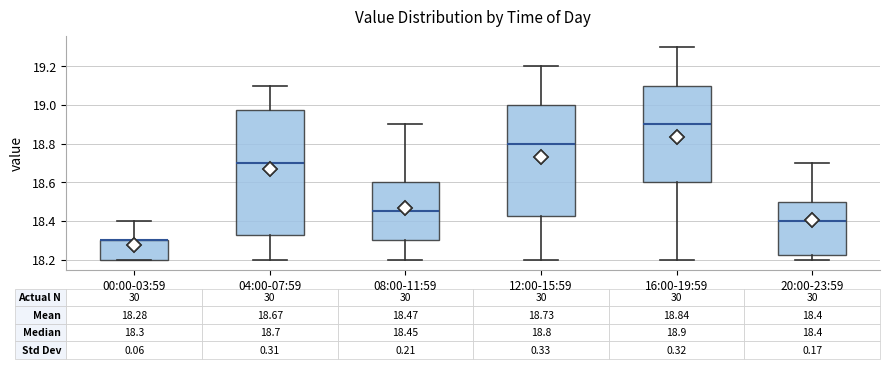

Comparing the boxes themselves (not the whiskers), which one is the tallest?

04:00-07:59